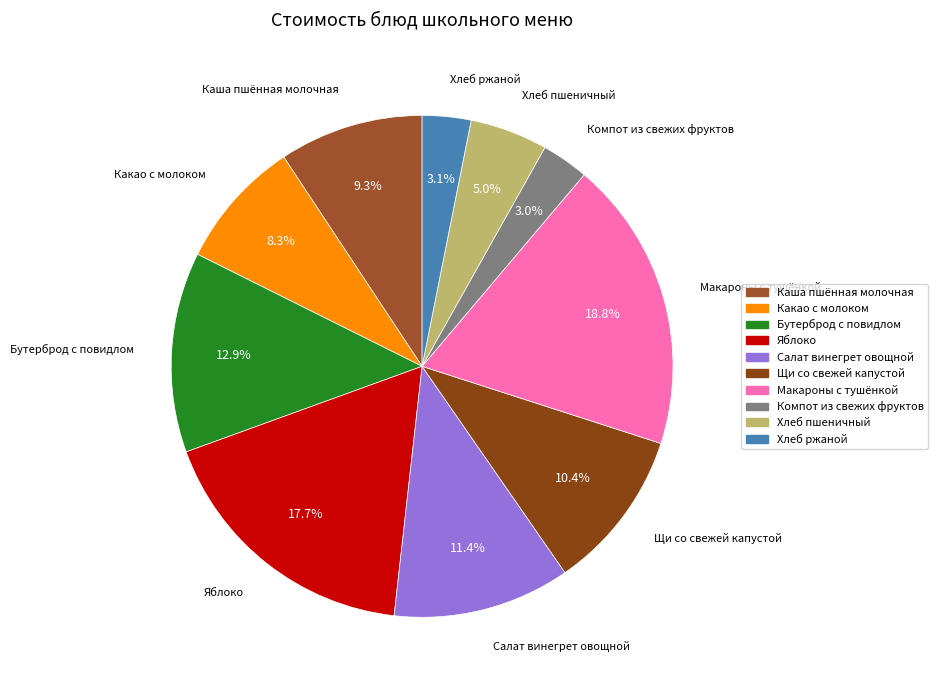

Count the number of slices in the pie.

10